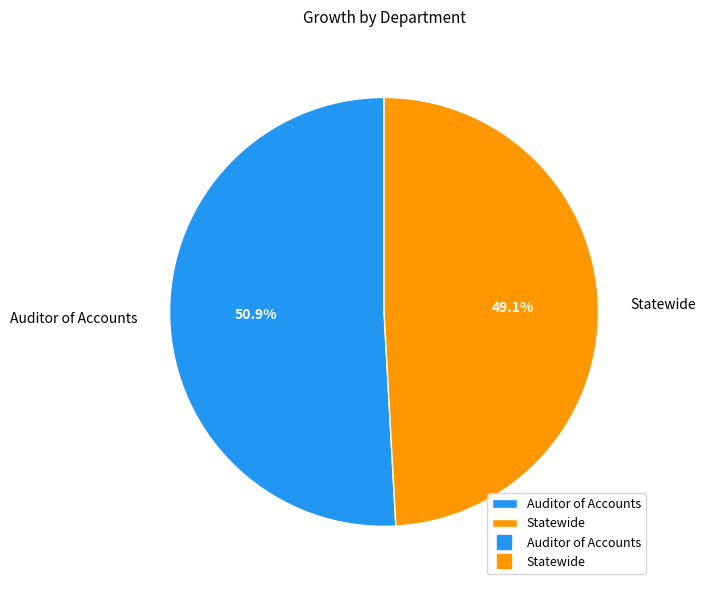

Combined, do Statewide and Auditor of Accounts account for over 50%?

Yes